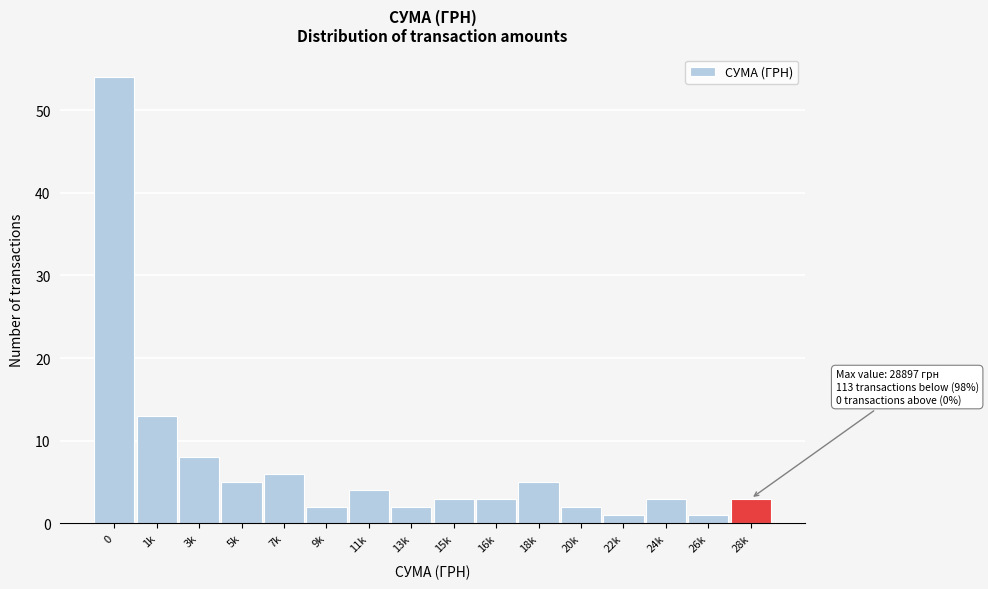

Reading left to right, list all the values displayed in this chart.

0=54	1k=13	3k=8	5k=5	7k=6	9k=2	11k=4	13k=2	15k=3	16k=3	18k=5	20k=2	22k=1	24k=3	26k=1	28k=3